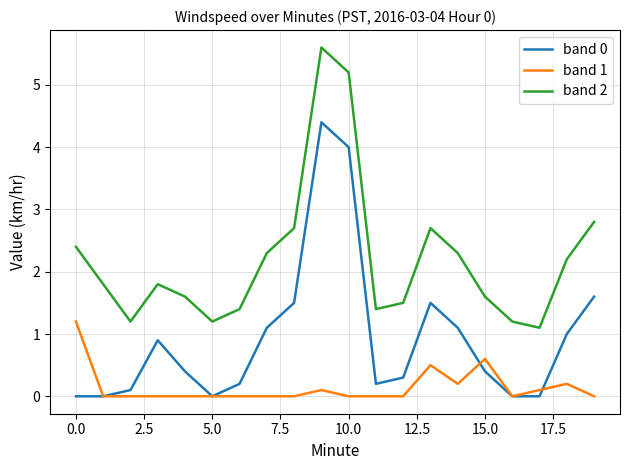

List the series in order of their peak value, lowest first.

band 1, band 0, band 2